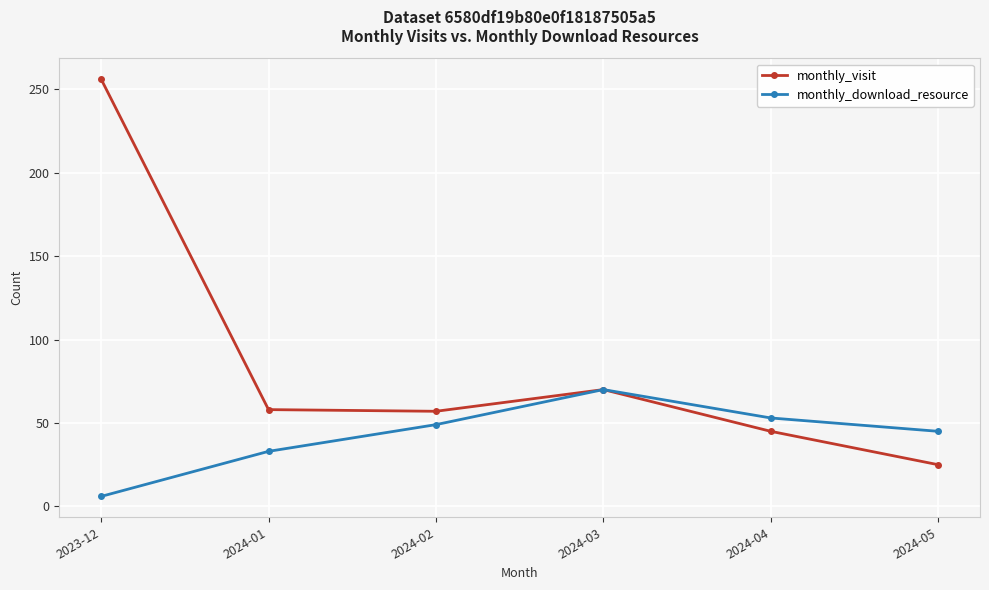

What position from the right is 2024-01?

5